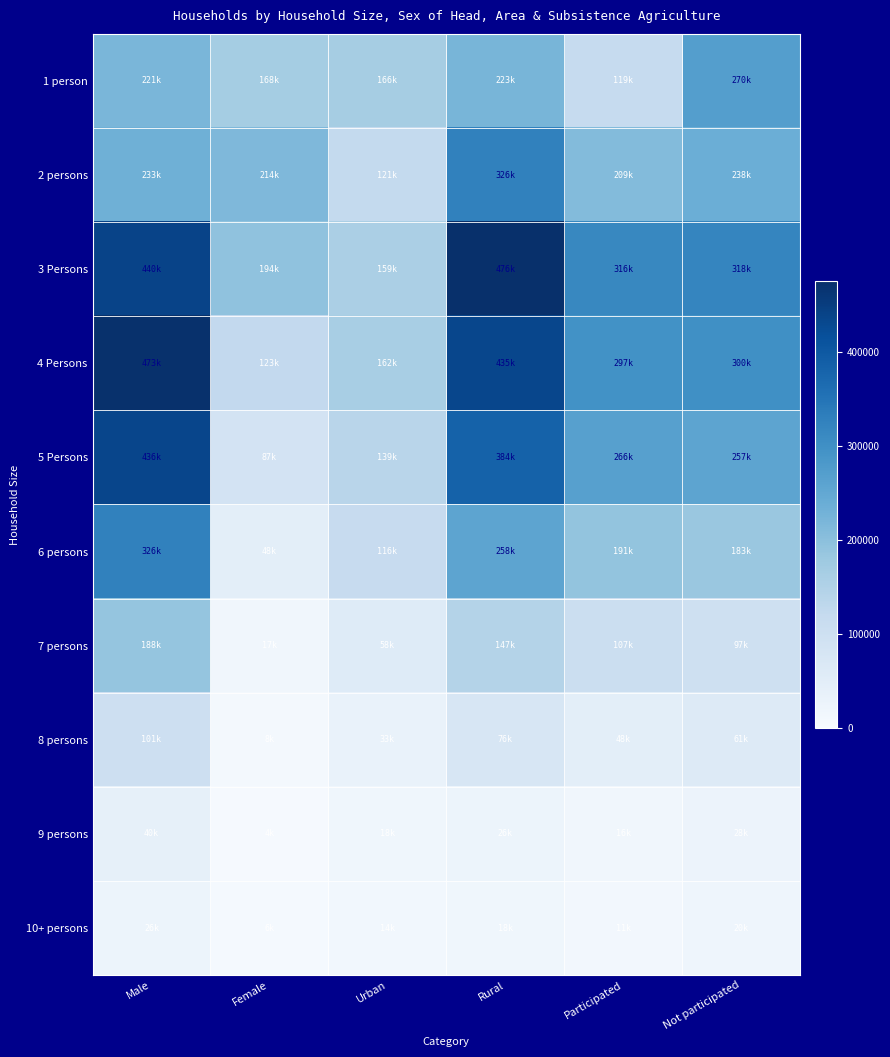

Reading right to left, list all the values displayed in this chart.

1 person: Not participated=270392.7	Participated=118763.8	Rural=222871.6	Urban=166284.9	Female=168091.3	Male=221065.2
2 persons: Not participated=237779.2	Participated=208913.2	Rural=325712.9	Urban=120979.6	Female=213718.3	Male=232974.2
3 Persons: Not participated=318497.3	Participated=315757.0	Rural=475678.1	Urban=158576.2	Female=194320.6	Male=439933.8
4 Persons: Not participated=299878.1	Participated=296577.1	Rural=434512.6	Urban=161942.5	Female=123376.7	Male=473078.5
5 Persons: Not participated=256639.2	Participated=266209.0	Rural=383589.6	Urban=139258.6	Female=86560.7	Male=436287.5
6 persons: Not participated=183484.6	Participated=190587.0	Rural=258061.9	Urban=116009.7	Female=48197.5	Male=325874.1
7 persons: Not participated=97011.8	Participated=107361.8	Rural=146590.1	Urban=57783.4	Female=16603.5	Male=187770.0
8 persons: Not participated=60766.8	Participated=48022.9	Rural=76282.5	Urban=32507.2	Female=8212.4	Male=100577.4
9 persons: Not participated=27574.5	Participated=15964.1	Rural=25879.7	Urban=17658.9	Female=3838.7	Male=39700.0
10+ persons: Not participated=20486.8	Participated=11371.4	Rural=18280.8	Urban=13577.4	Female=6292.5	Male=25565.6